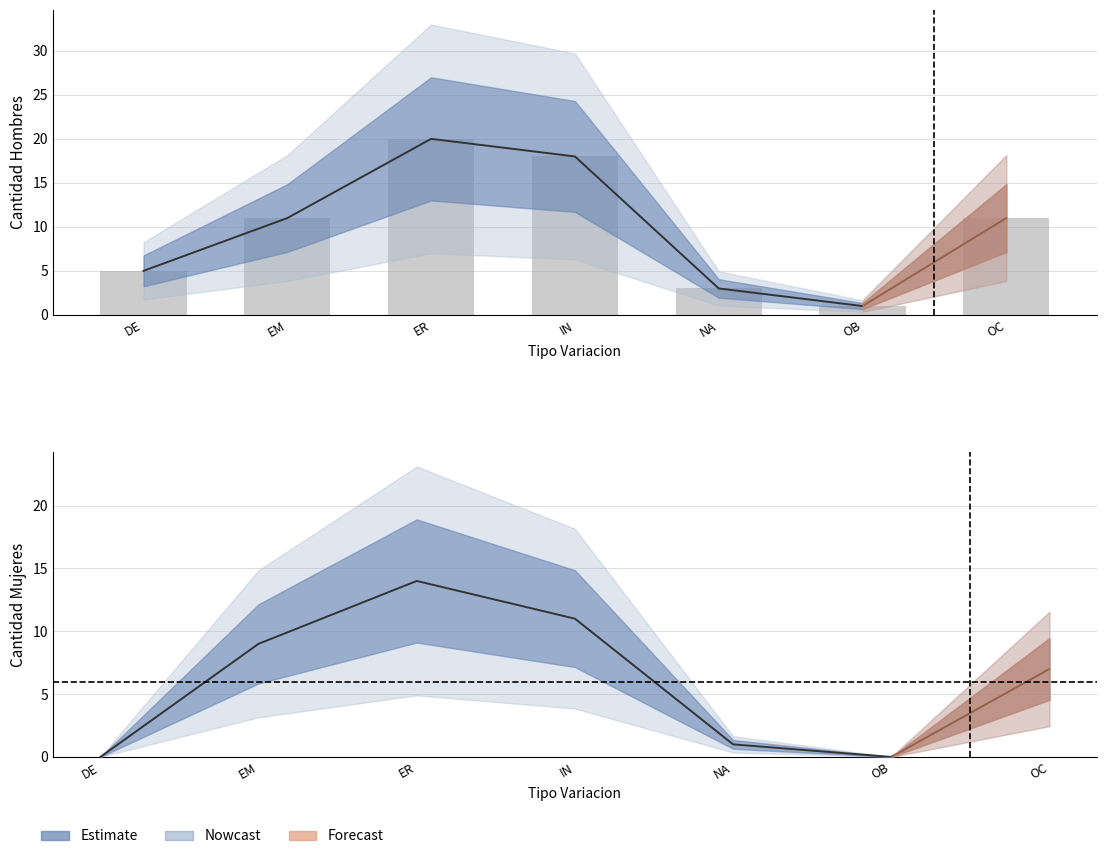

True or false: CANTIDAD HOMBRES has a value of 1 at OB.

True